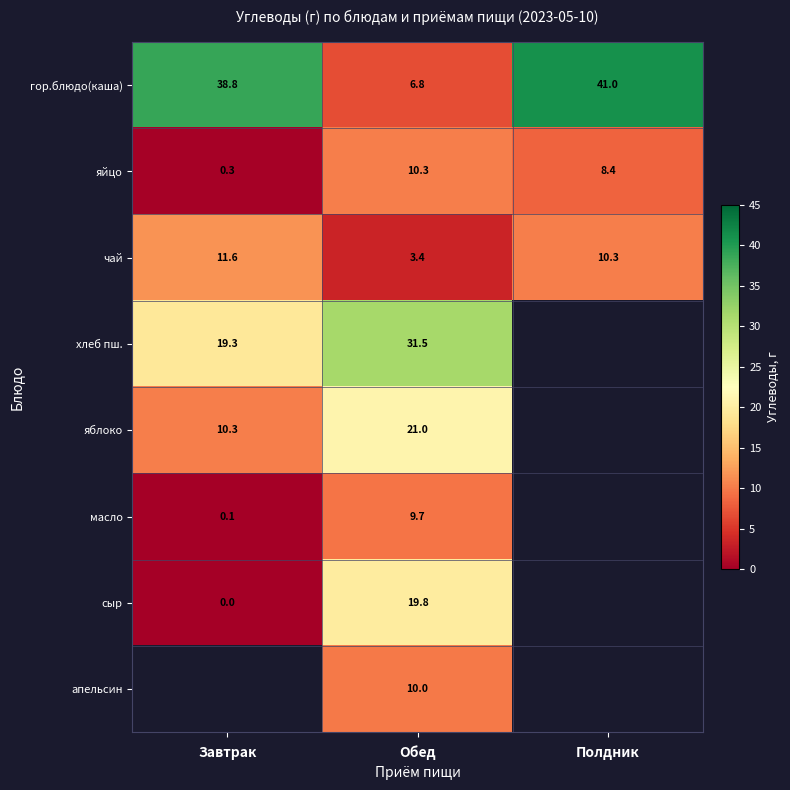

List the labels in order of гор.блюдо(каша) value, smallest first.

Обед, Завтрак, Полдник